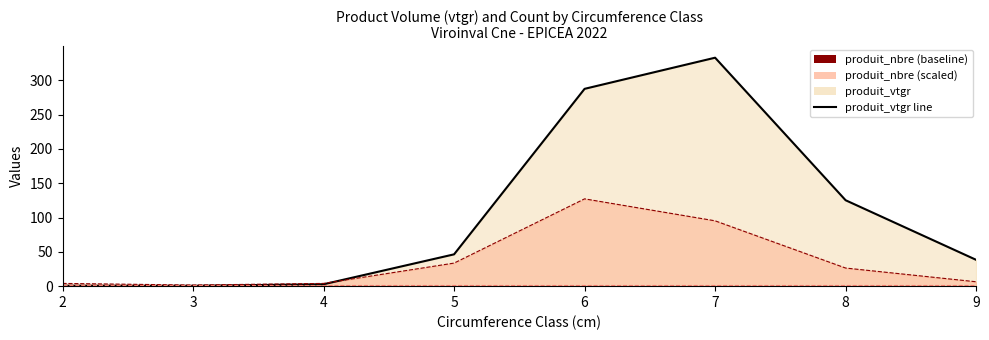

How many intersections are there between produit_vtgr line and produit_nbre line?

1